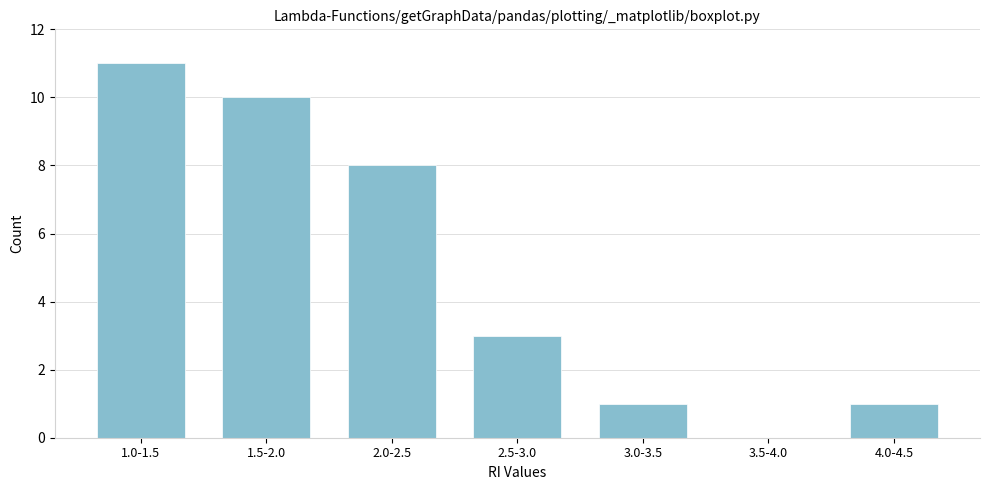

Reading right to left, transcribe all the data shown in this chart.

4.0-4.5=1	3.5-4.0=0	3.0-3.5=1	2.5-3.0=3	2.0-2.5=8	1.5-2.0=10	1.0-1.5=11